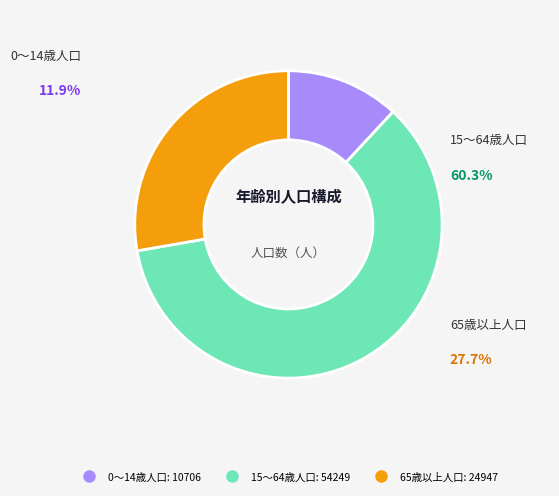

Which category accounts for the majority?

15～64歳人口